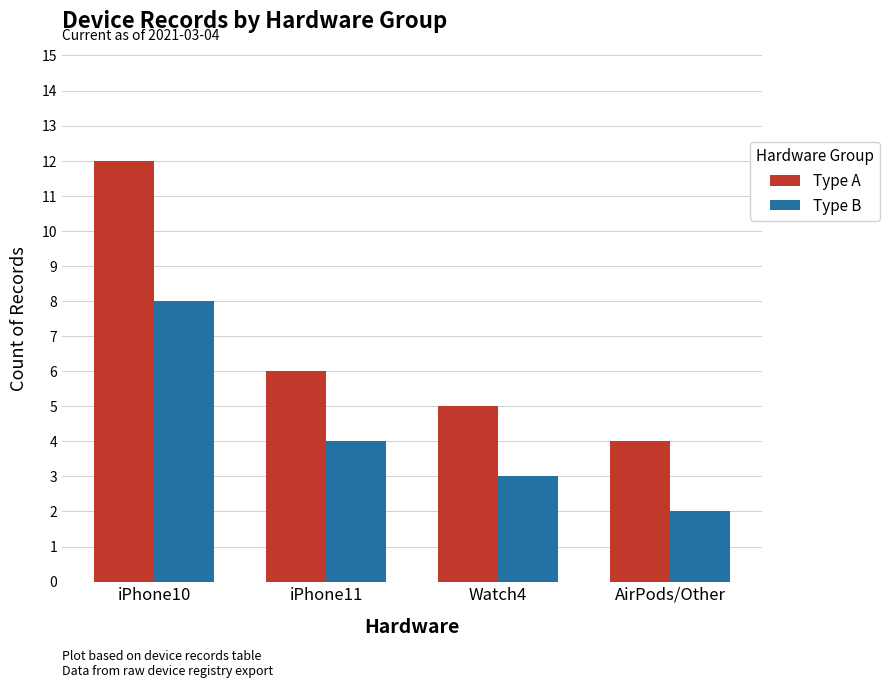

How many data points does each series have?

4